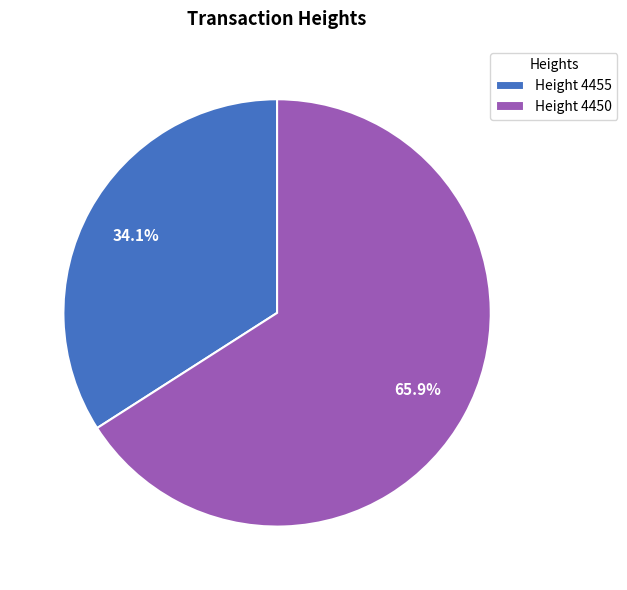

To the nearest percent, what is the difference between the largest and smallest slice percentages?

32%